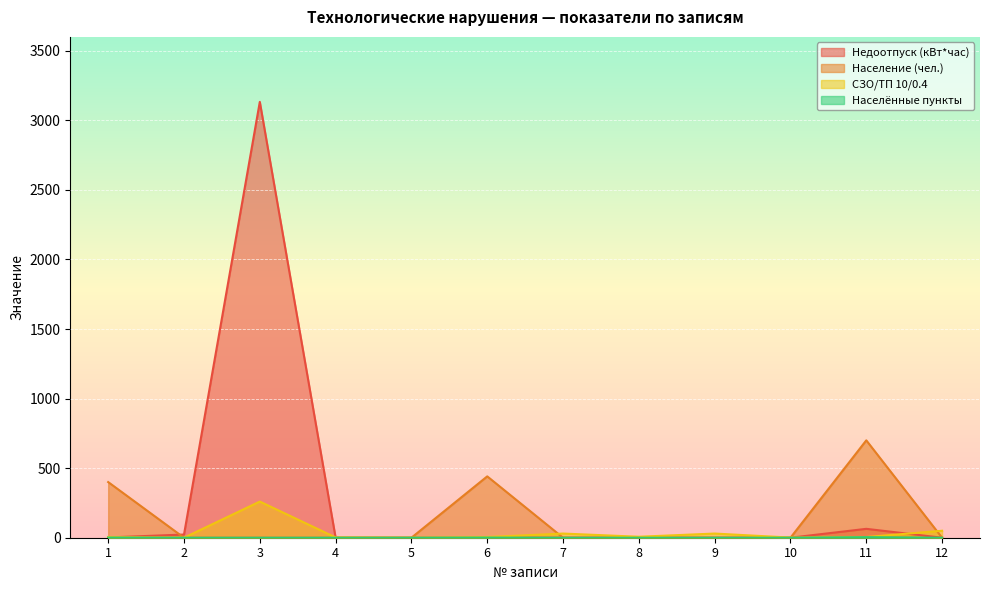

What is the difference between the maximum and minimum values in the Населённые пункты series?

4.0